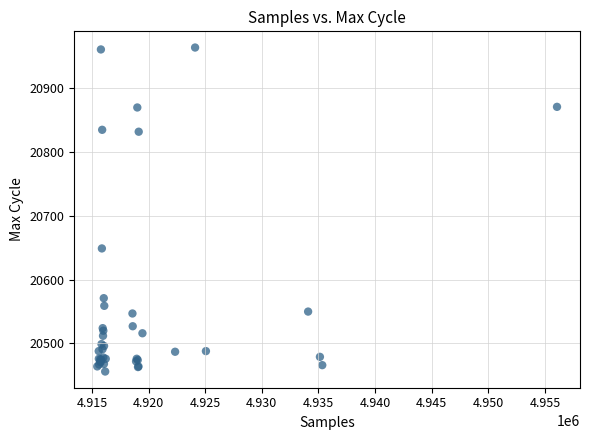

What Y value in the scatter plot is closest to 20710?

20649